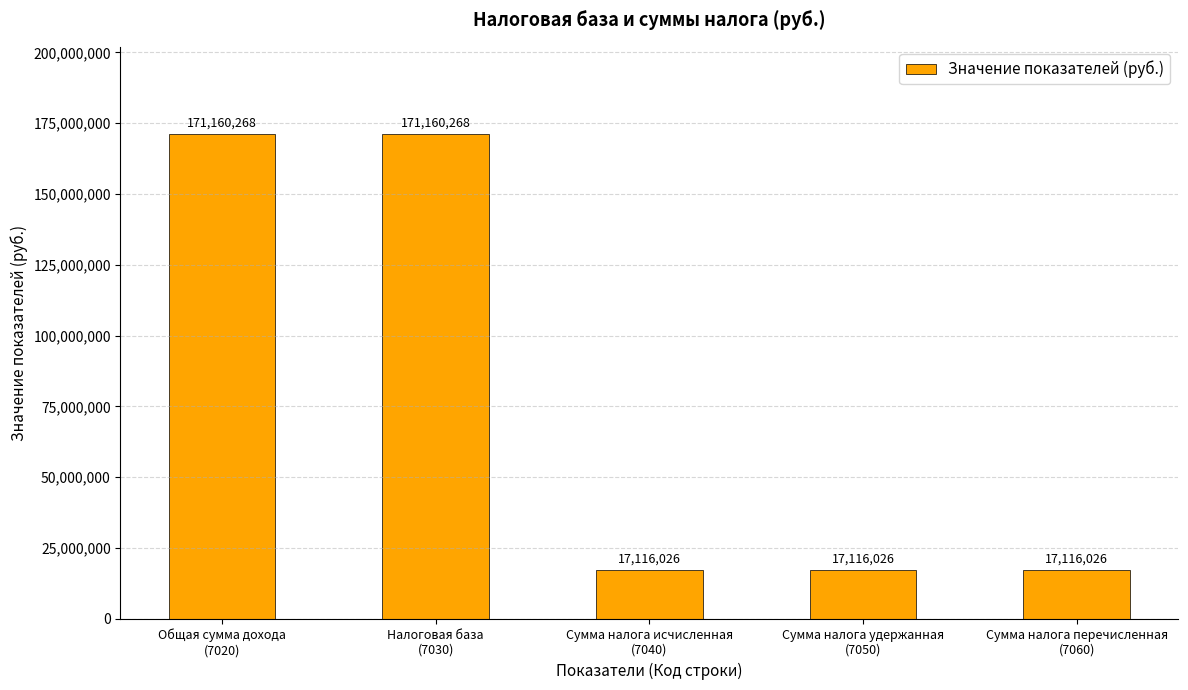

The chart shows a value of 17116026 at Сумма налога исчисленная
(7040). True or false?

True